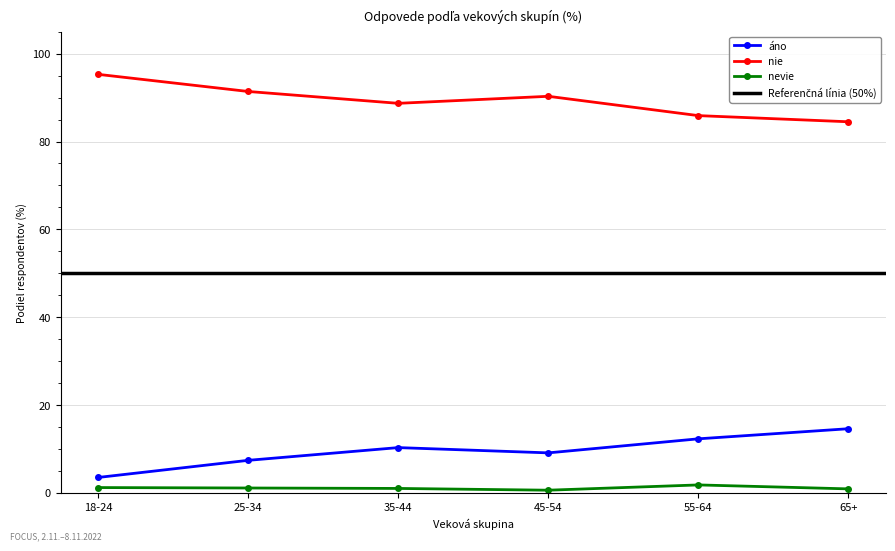

In nie, how many points are lower than both neighbors (excluding endpoints)?

1